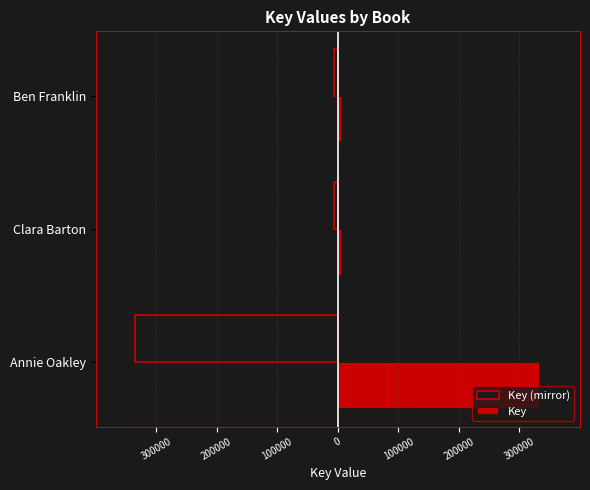

What are all the series names shown in the legend?

Key (mirror), Key